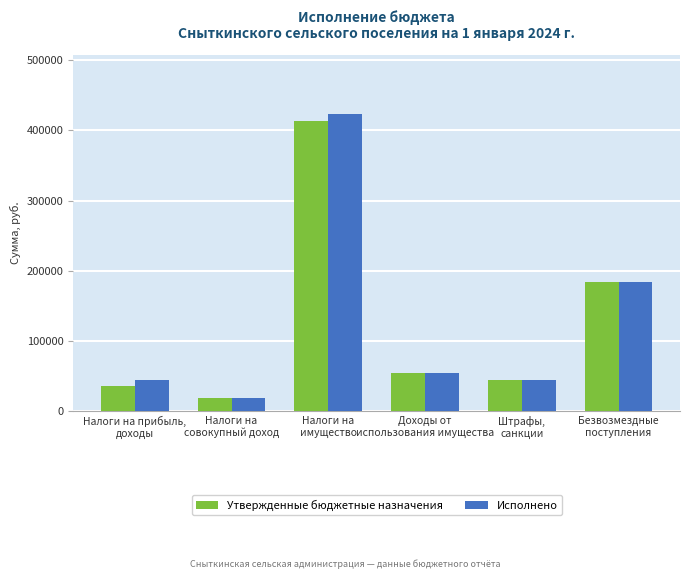

At which category is the sum across all series the highest?

Налоги на
имущество